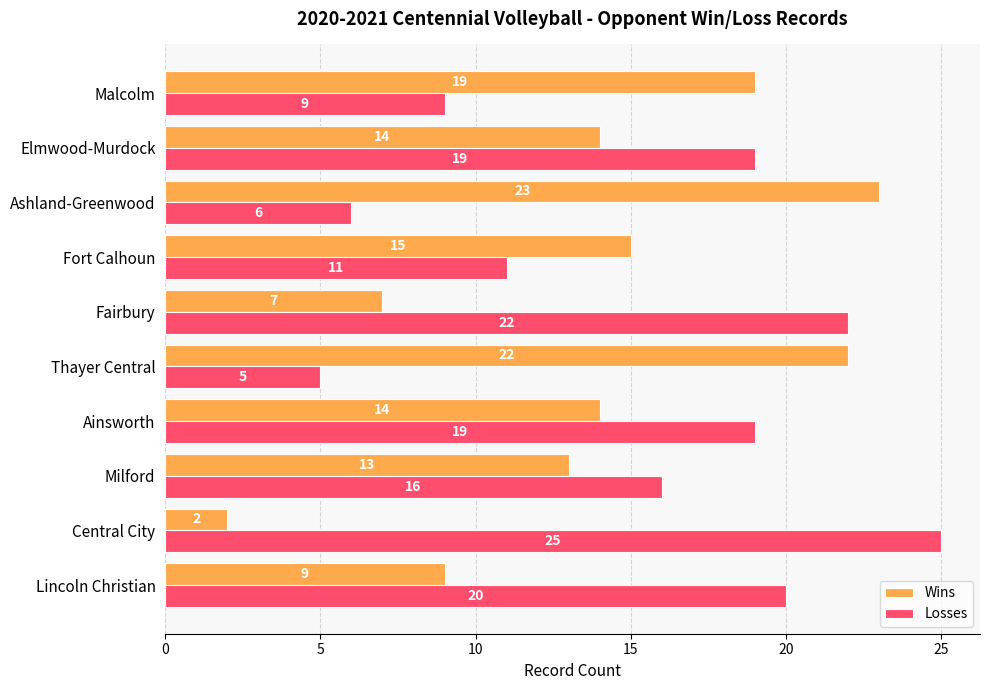

What is the maximum value shown in the chart?

25